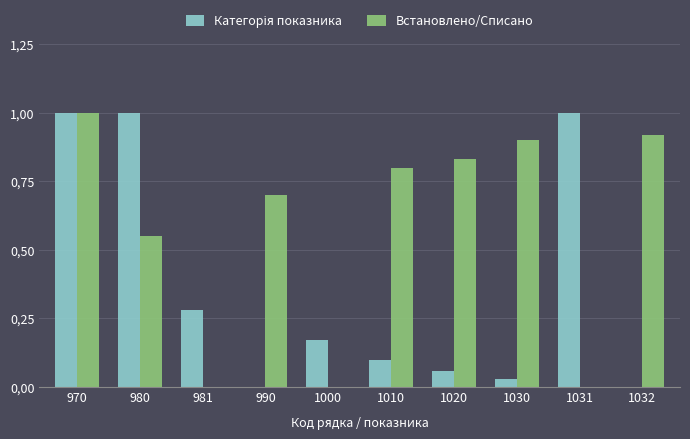

True or false: Встановлено/Списано has a value of 0.0 at 981.

True